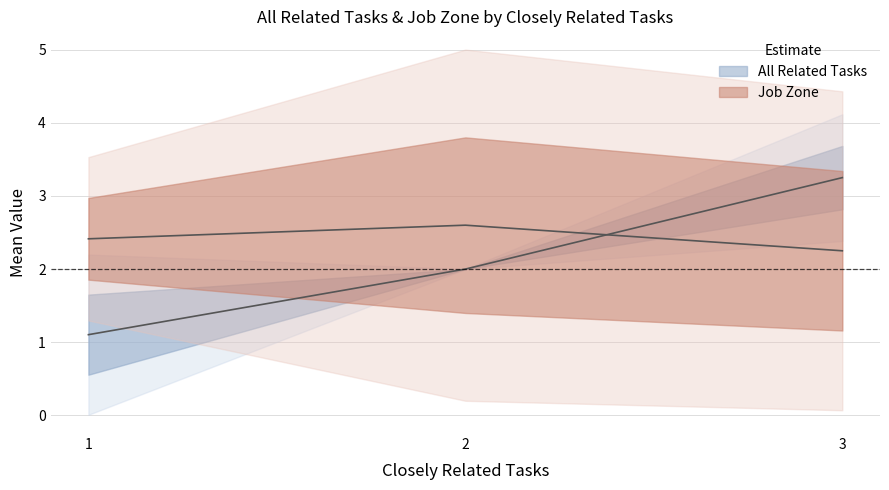

Which category has the highest value in the All Related Tasks series?

3